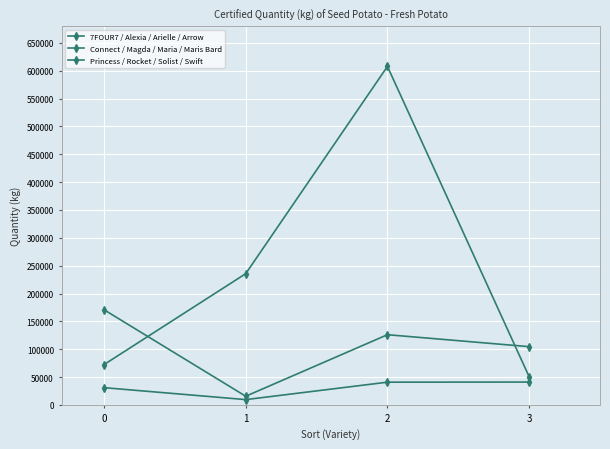

At which category is the sum across all series the highest?

2